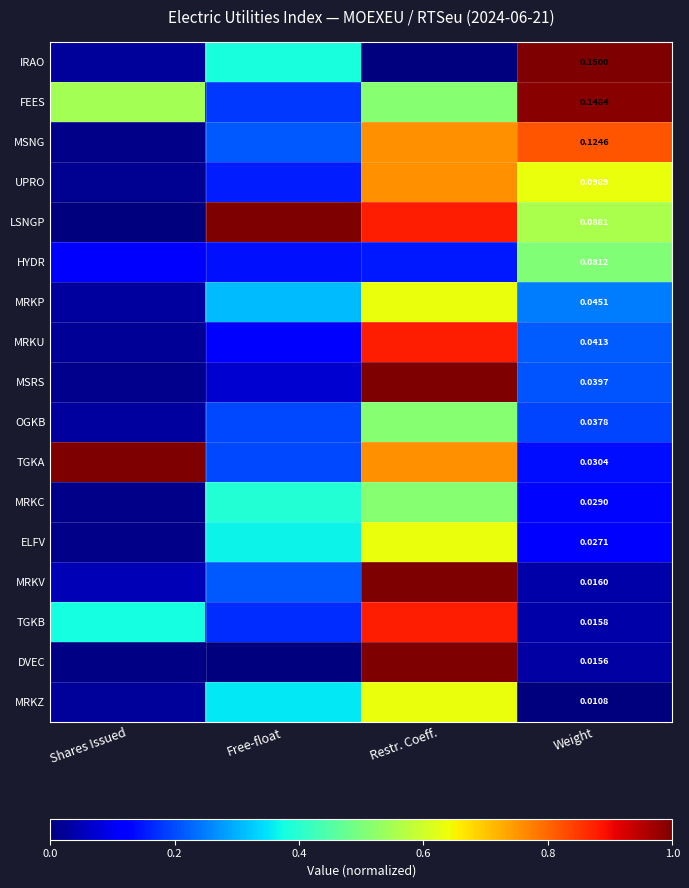

The MRKV series shows 0.1 at Weight. True or false?

False